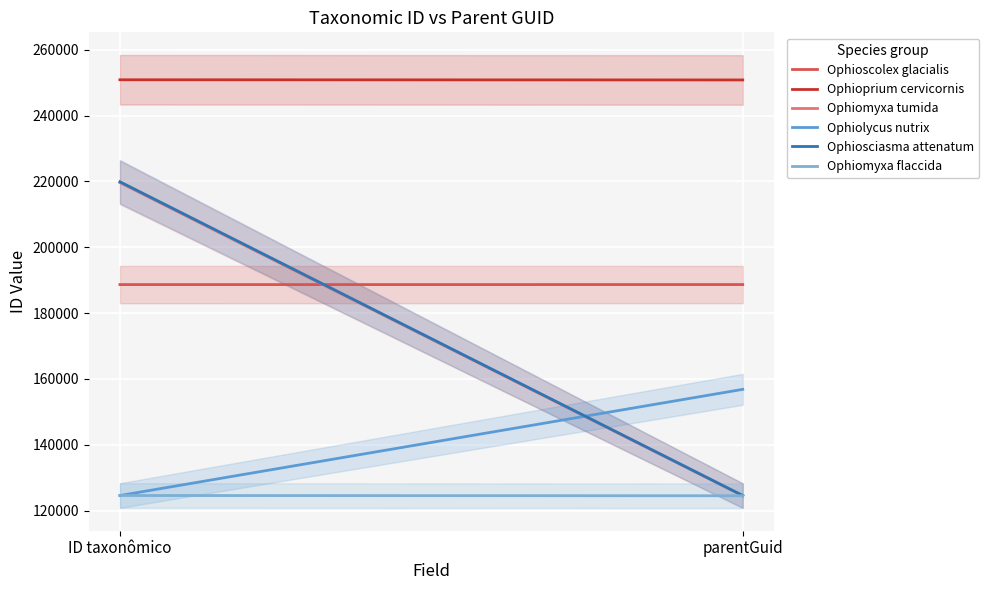

What is the maximum value for Ophiolycus nutrix?

156848